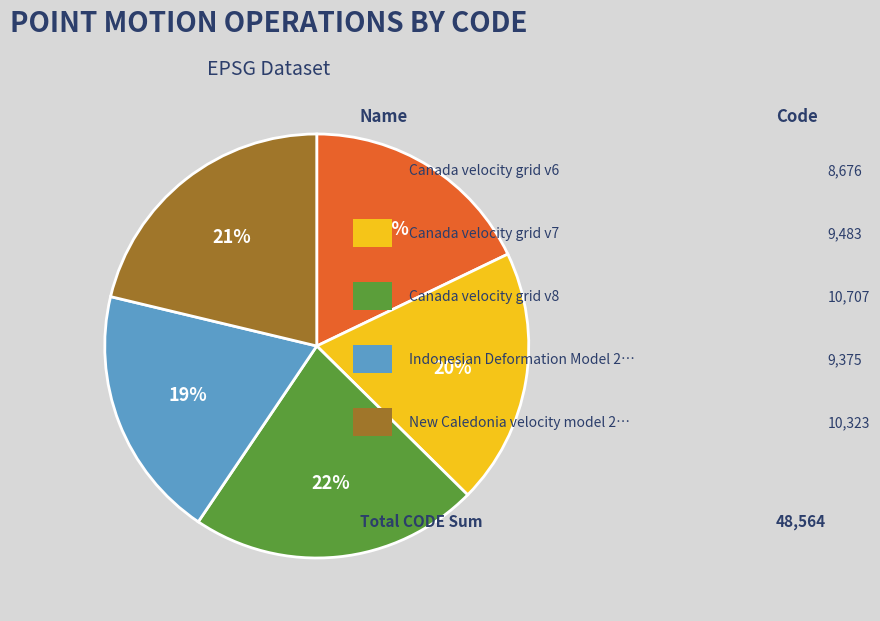

Count the number of slices in the pie.

5